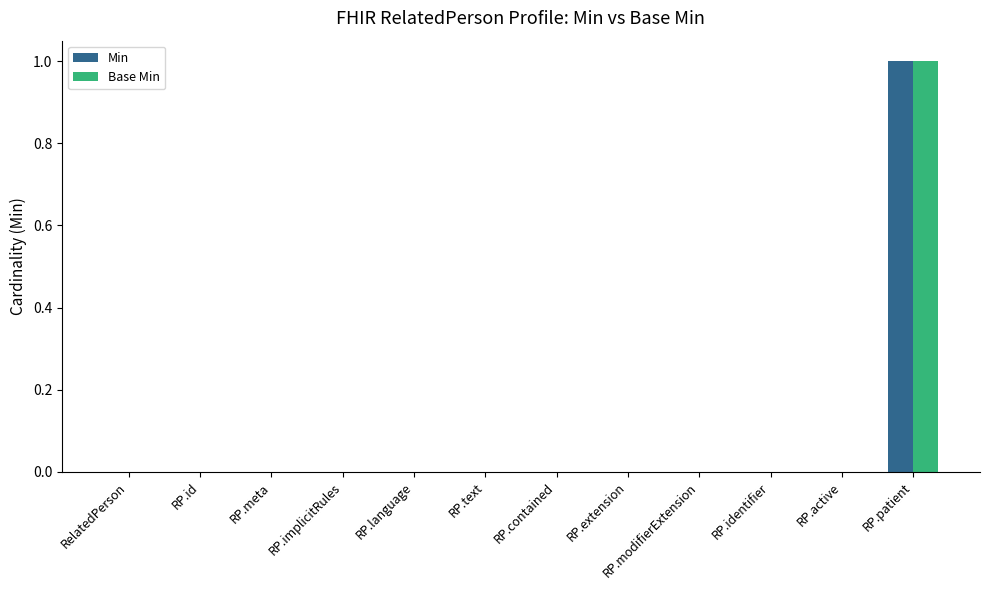

How many groups of bars are there?

12